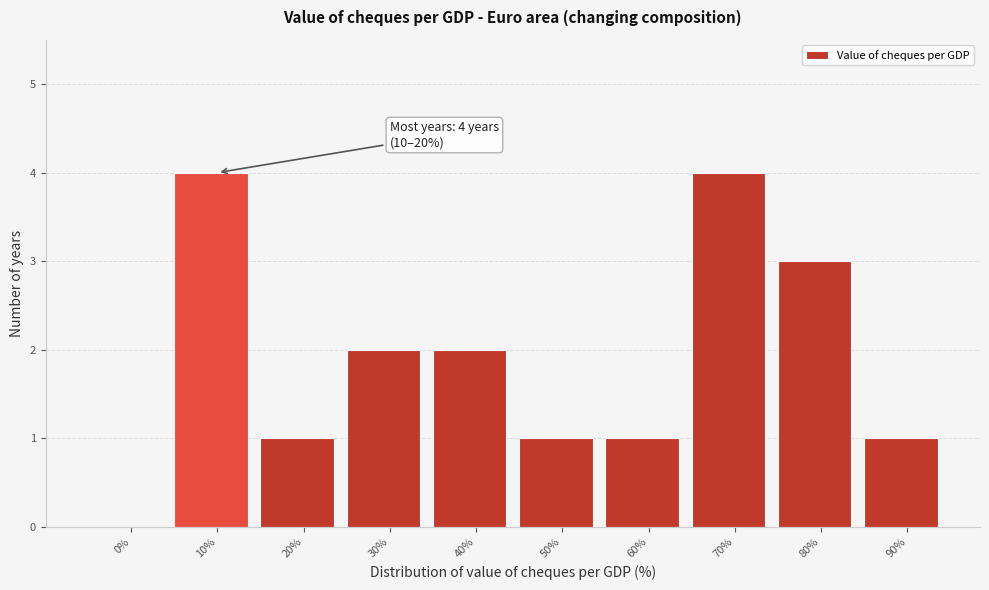

Reading left to right, transcribe all the data shown in this chart.

0%=0	10%=4	20%=1	30%=2	40%=2	50%=1	60%=1	70%=4	80%=3	90%=1